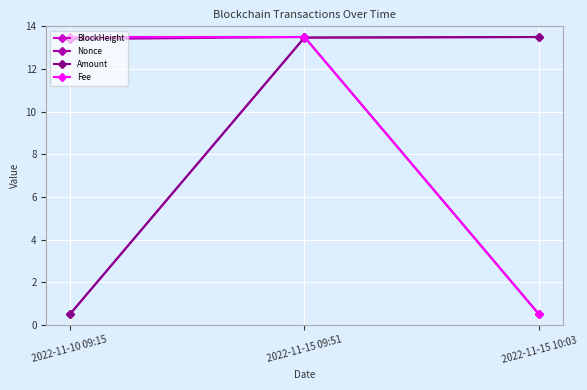

What position from the right is 2022-11-10 09:15?

3